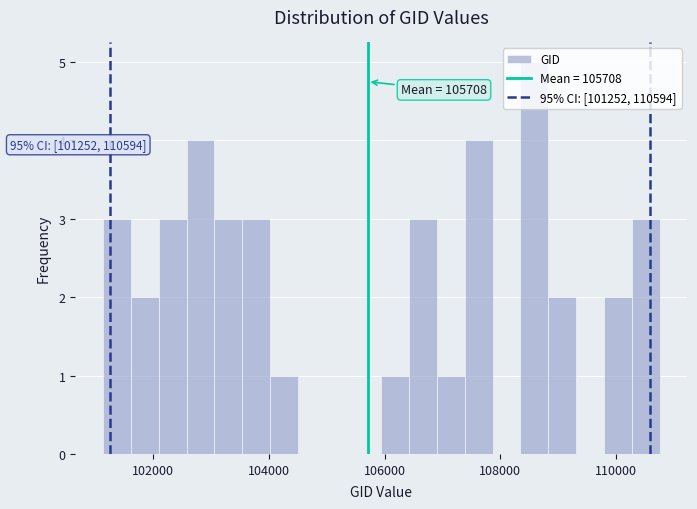

Read against the x-axis, roughly where is the centre of the tallest bar?

108600